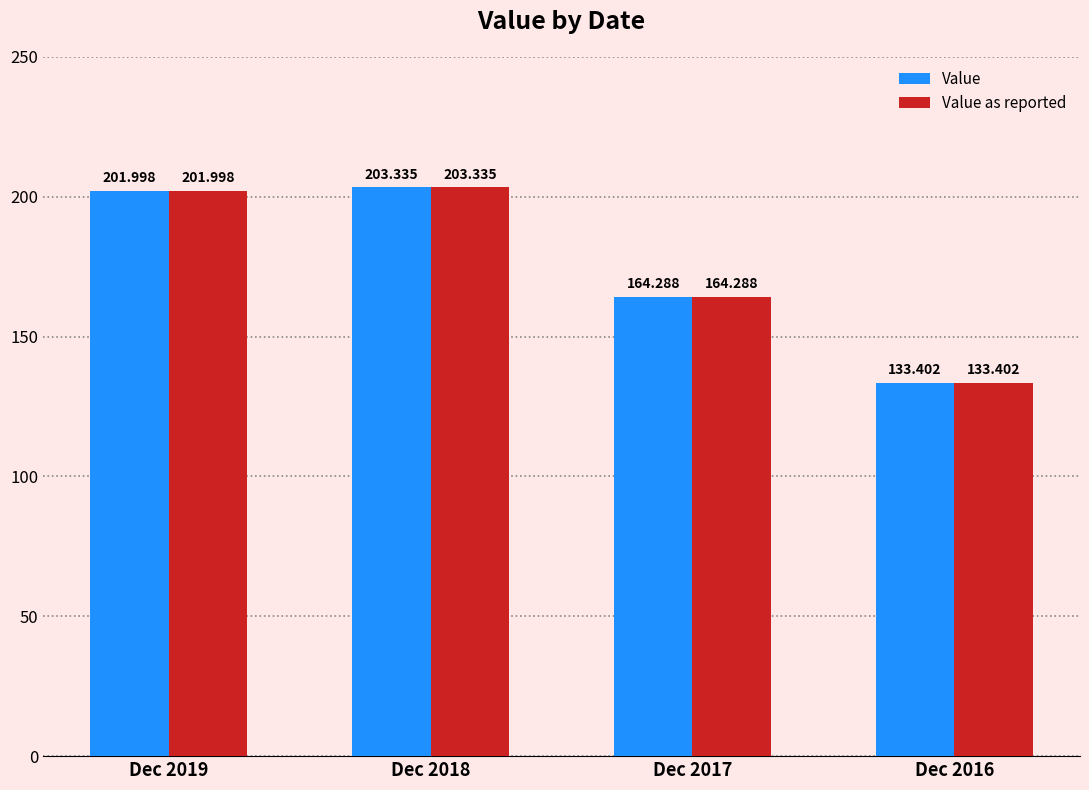

Does the chart contain any negative values?

No